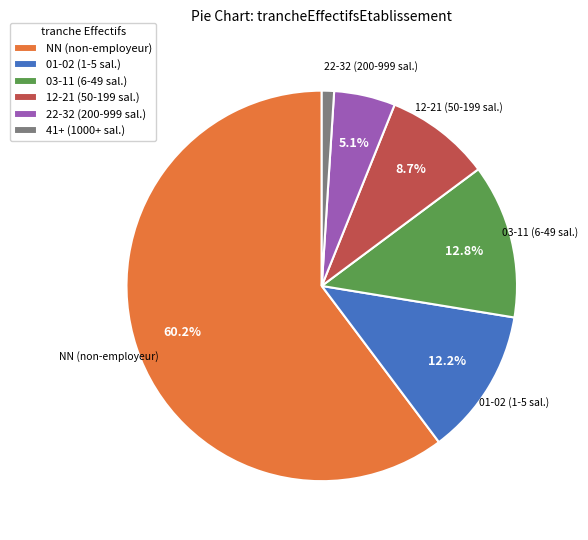

What percentage do 12-21 (50-199 sal.) and 22-32 (200-999 sal.) together represent?

13.8%